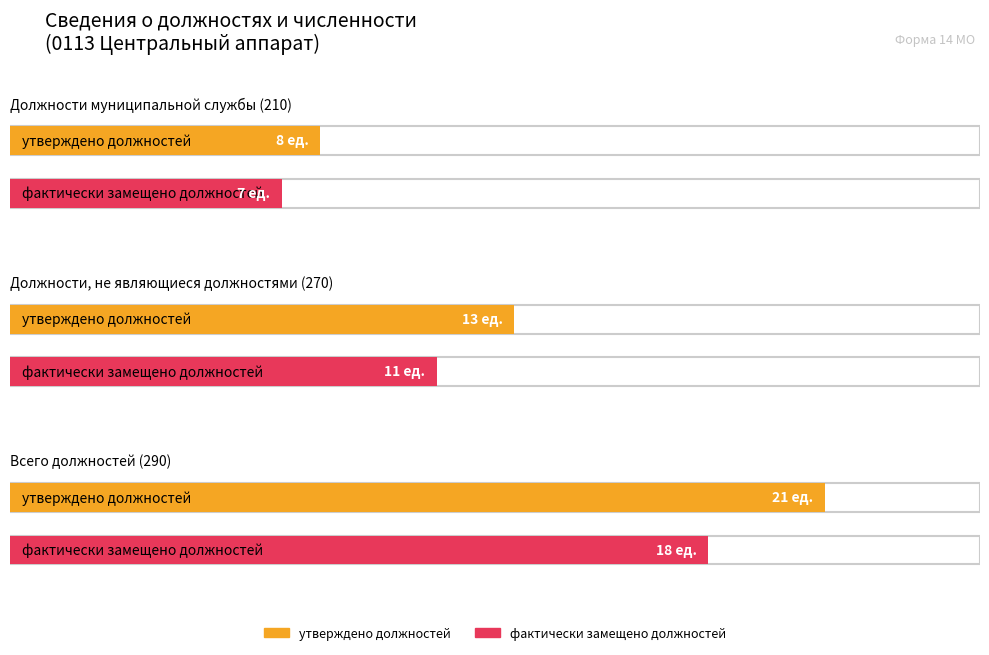

How many groups of bars are there?

3